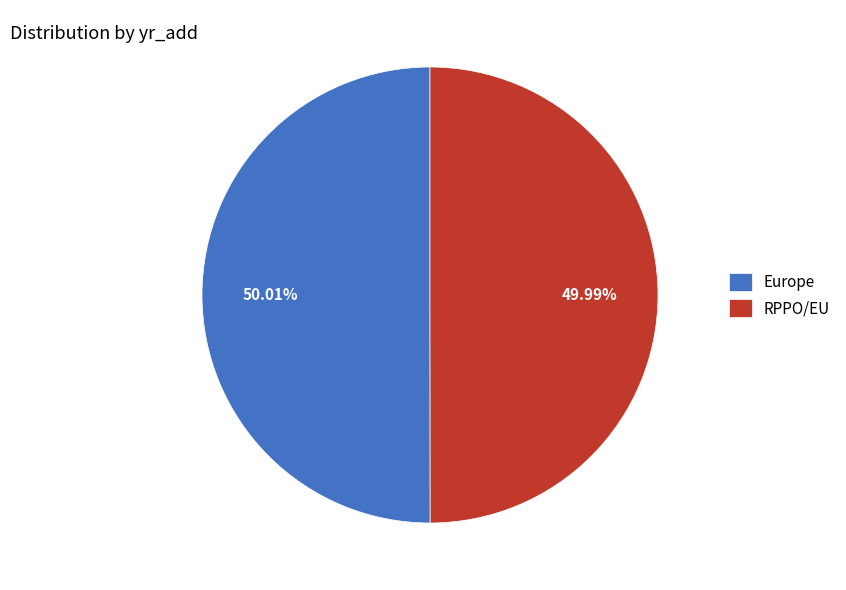

Combined, do Europe and RPPO/EU account for over 50%?

Yes